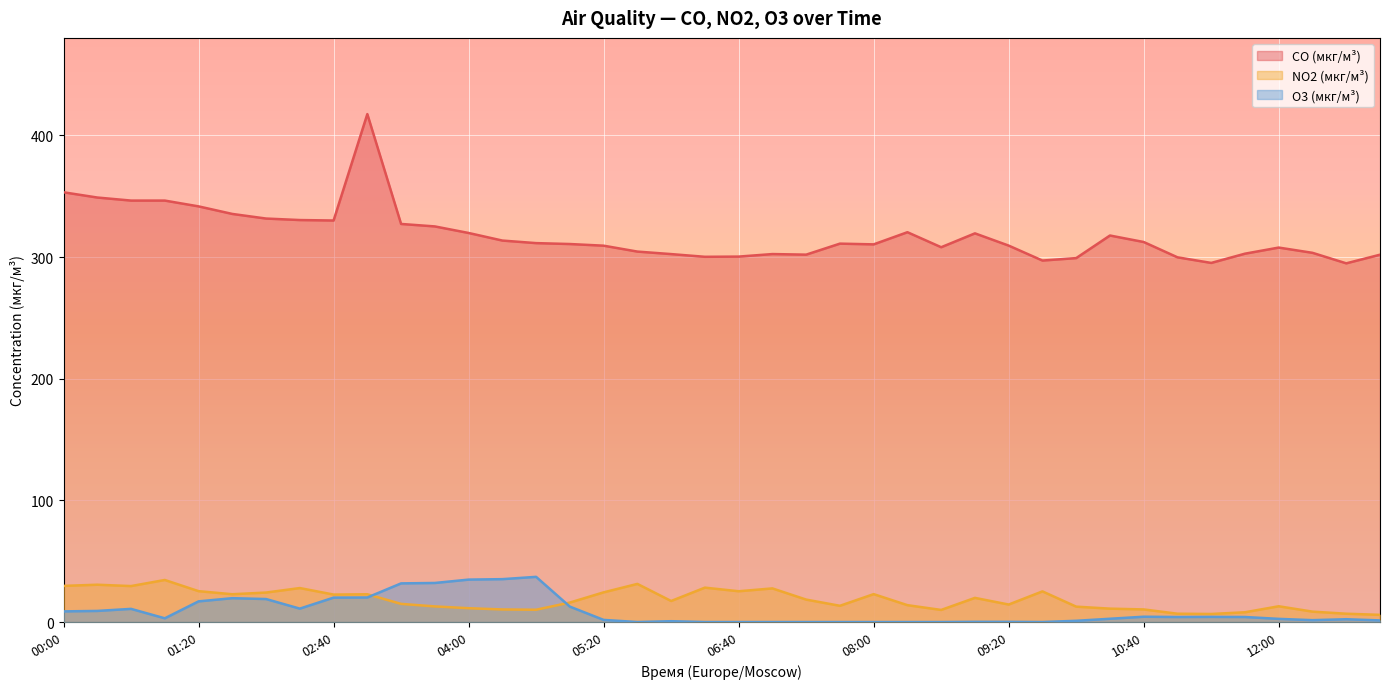

The value of CO (мкг/м³) at 12:20 is 303.4. True or false?

True